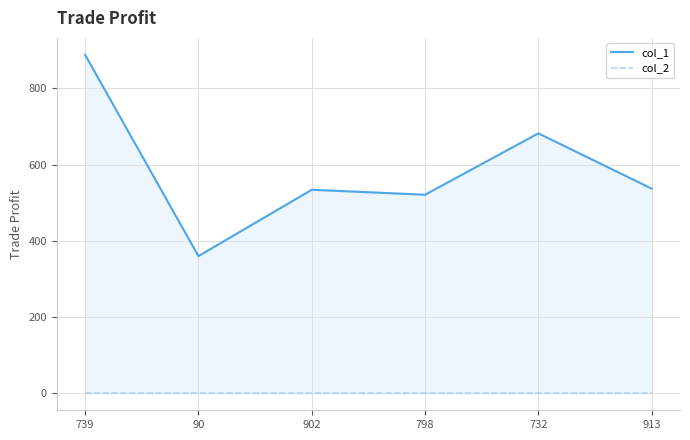

At which category is the sum across all series the highest?

739